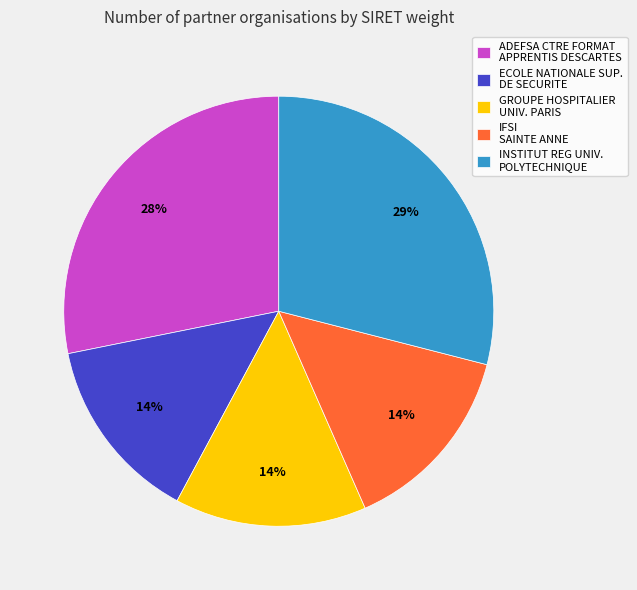

What percentage is the INSTITUT REG UNIV. POLYTECHNIQUE slice, to the nearest percent?

29%